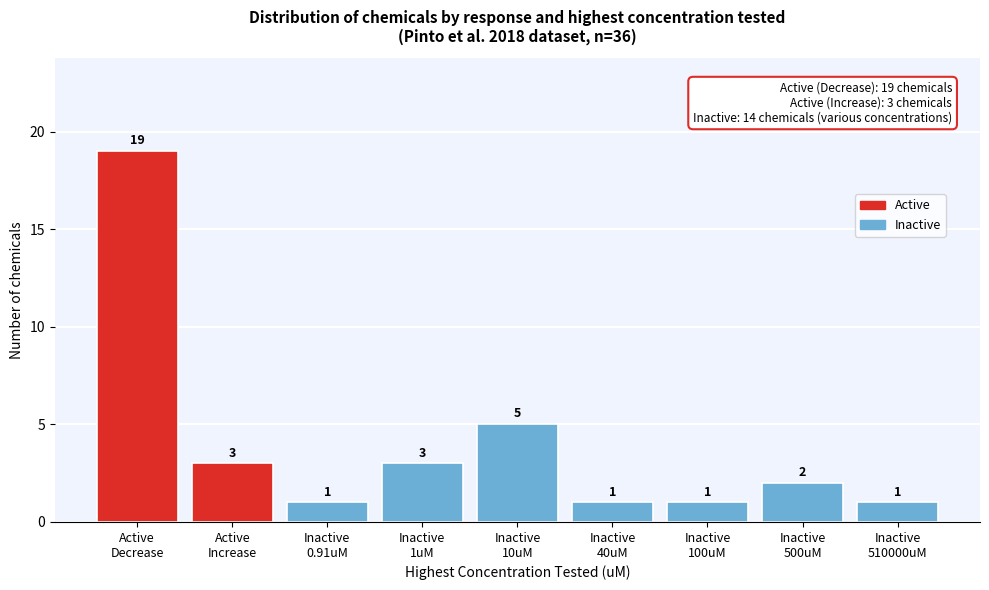

Reading left to right, list all the values displayed in this chart.

19	3	1	3	5	1	1	2	1